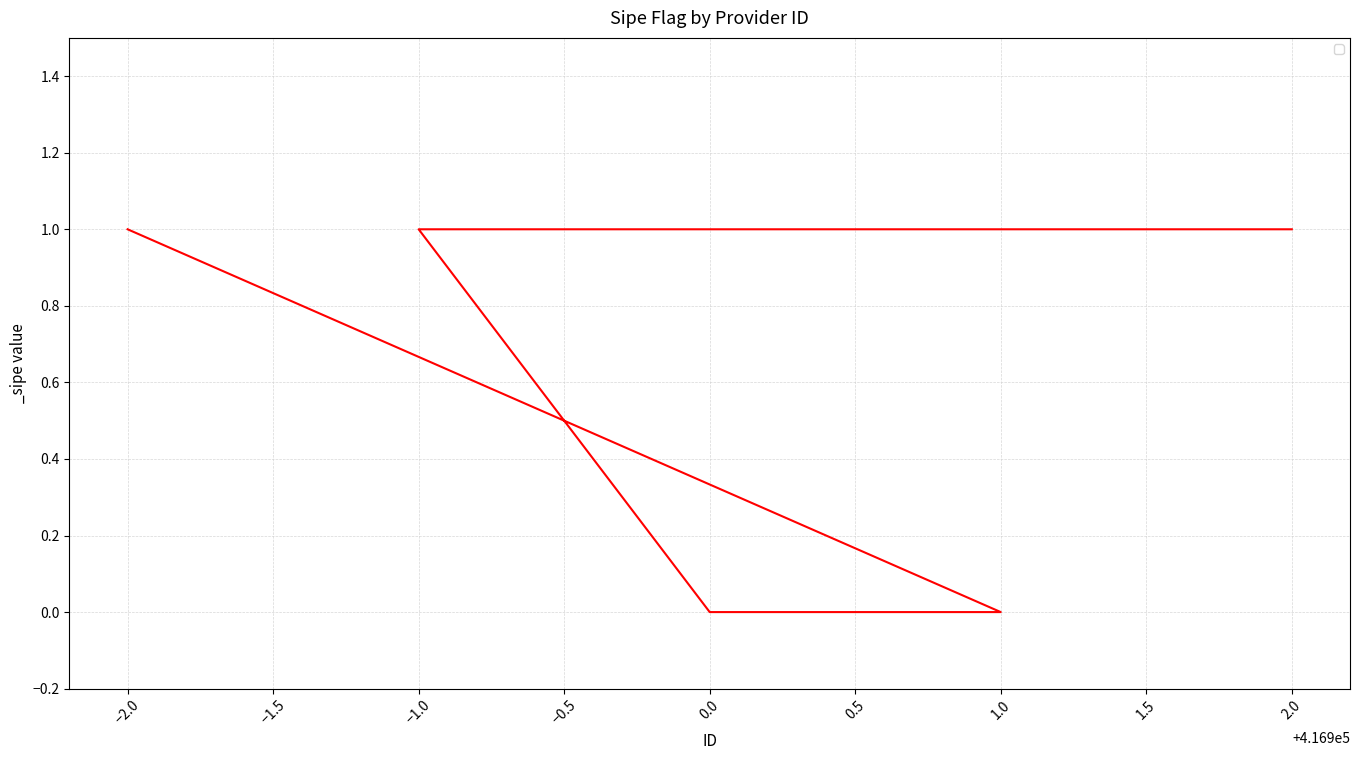

At which category does the chart reach its peak across all series?

2.0